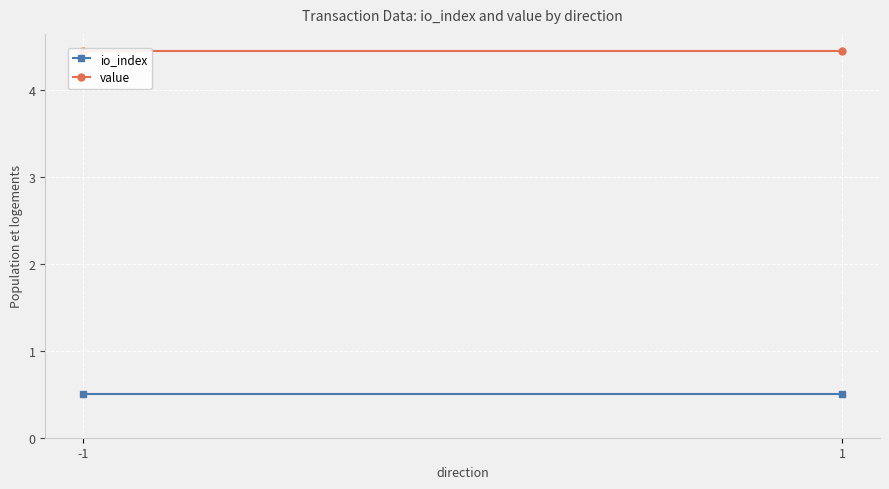

At how many categories does at least one series exceed 3?

2